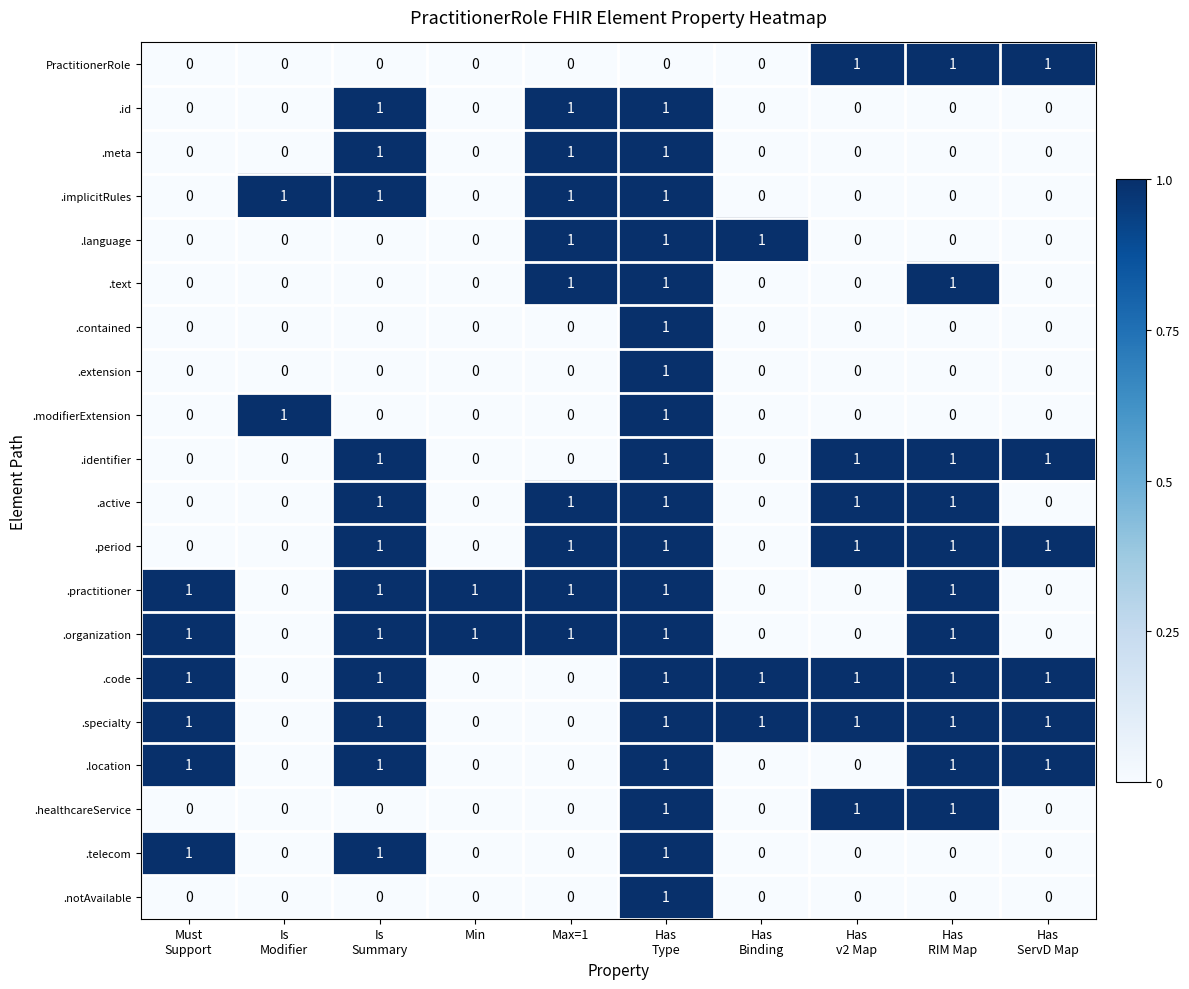

Count the .organization values in the range 0 to 1.

10